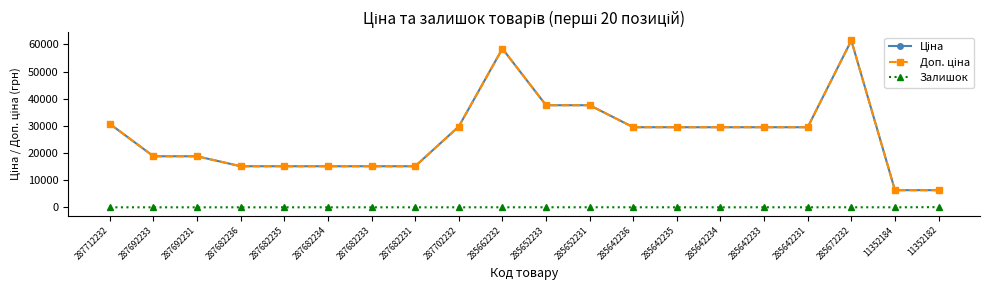

Is this an area chart (filled region under the line)?

No